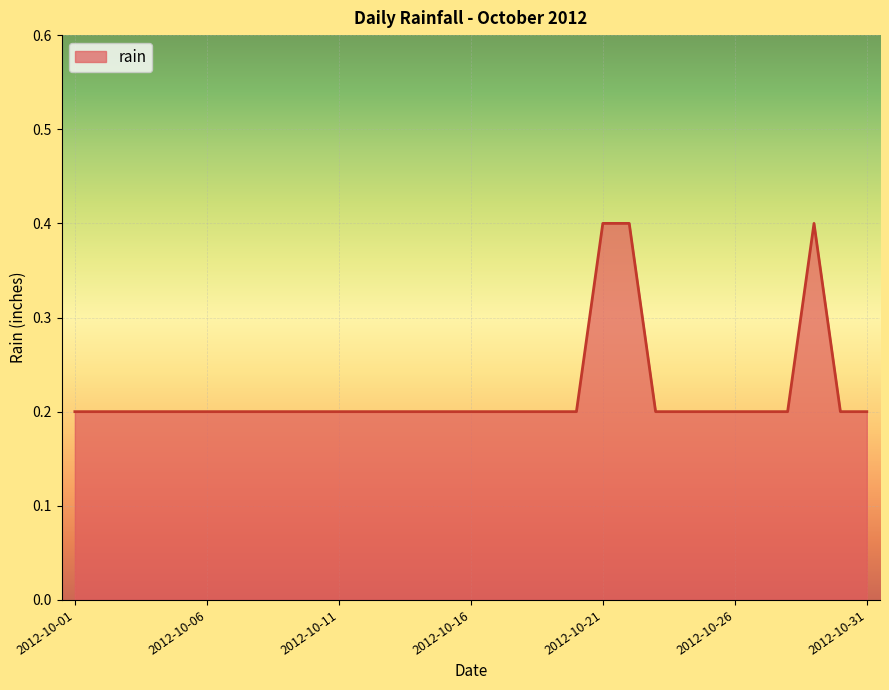

What is the maximum value shown in the chart?

0.4